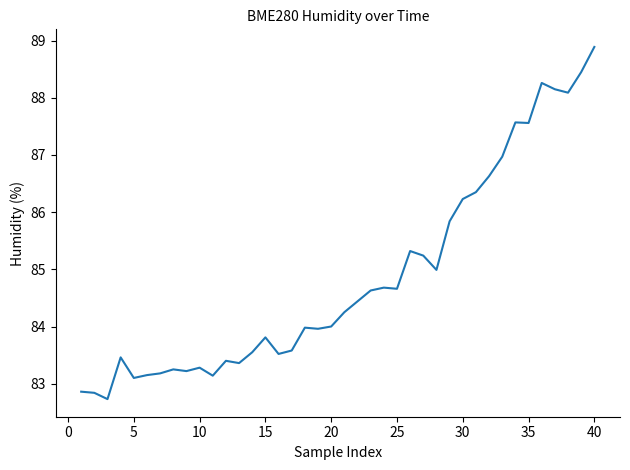

What is the minimum value shown in the chart?

82.7